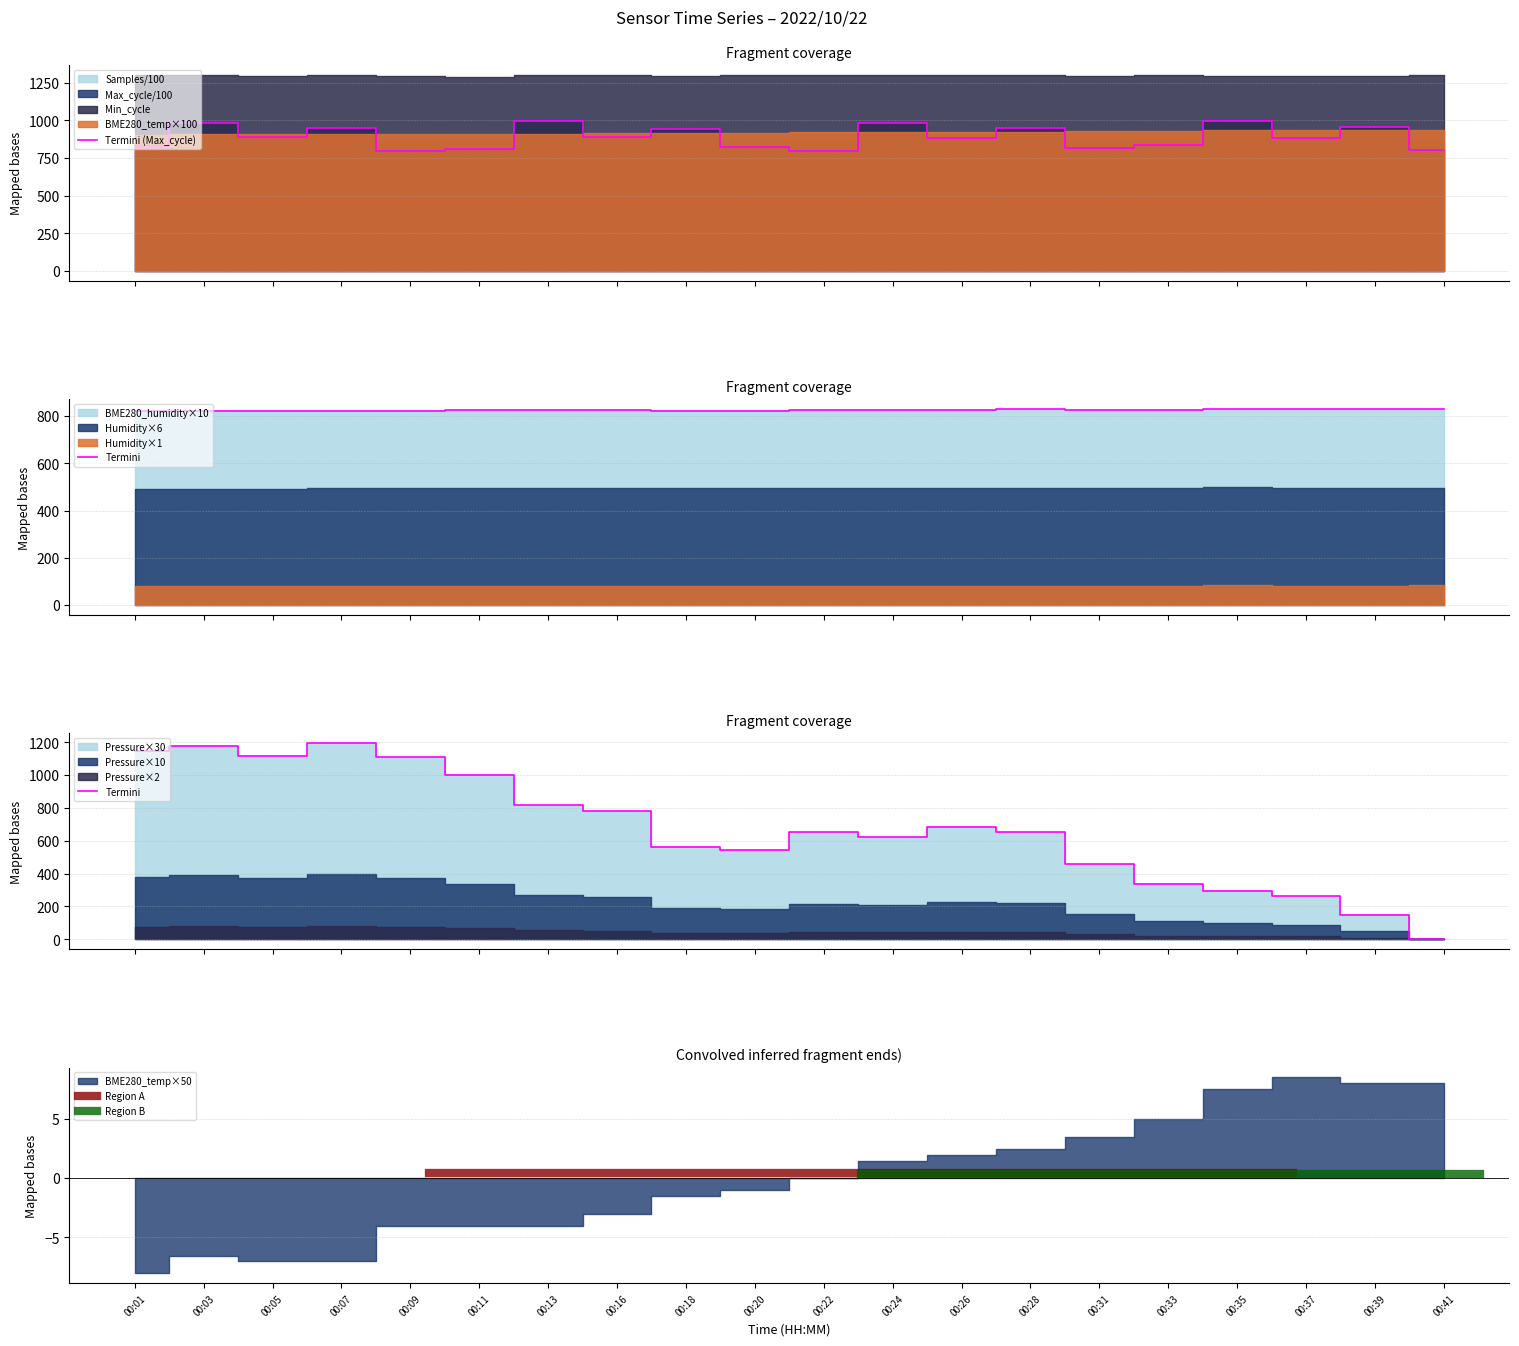

Which series has the largest total across all categories?

Max_cycle